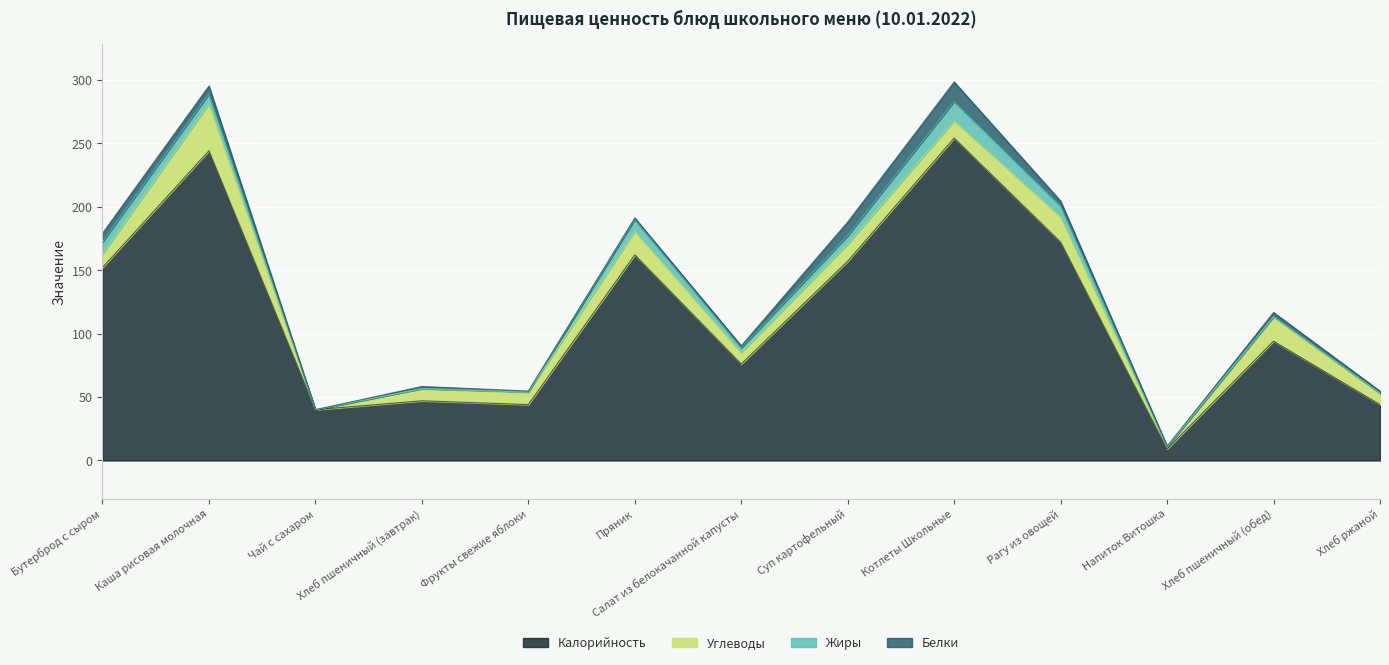

Reading left to right, extract all data points from this chart.

Белки: 6.8	6.2	0.0	1.6	0.4	1.2	1.6	10.8	15.3	3.7	0.7	3.2	1.6
Жиры: 9.6	7.7	0.0	0.2	0.5	9.2	3.7	6.6	15.2	8.5	0.1	0.4	0.1
Углеводы: 10.5	37.1	0.0	9.5	9.8	18.8	9.0	13.5	13.7	20.1	1.5	19.0	8.9
Калорийность: 152.0	244.0	40.0	47.0	44.0	162.0	76.0	157.0	254.0	172.0	9.0	94.0	44.0